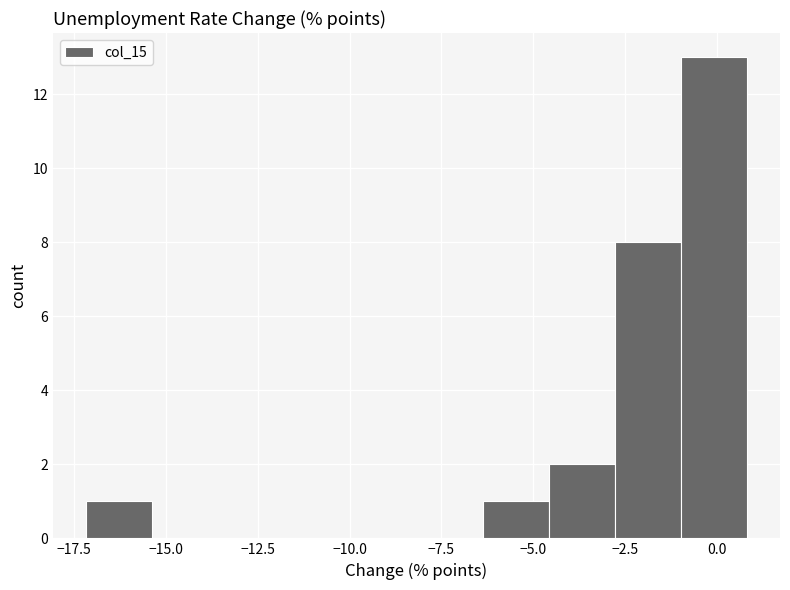

Around what value on the x-axis is the tallest bar? Give the approximate position of its centre, as read against the axis.

0.0